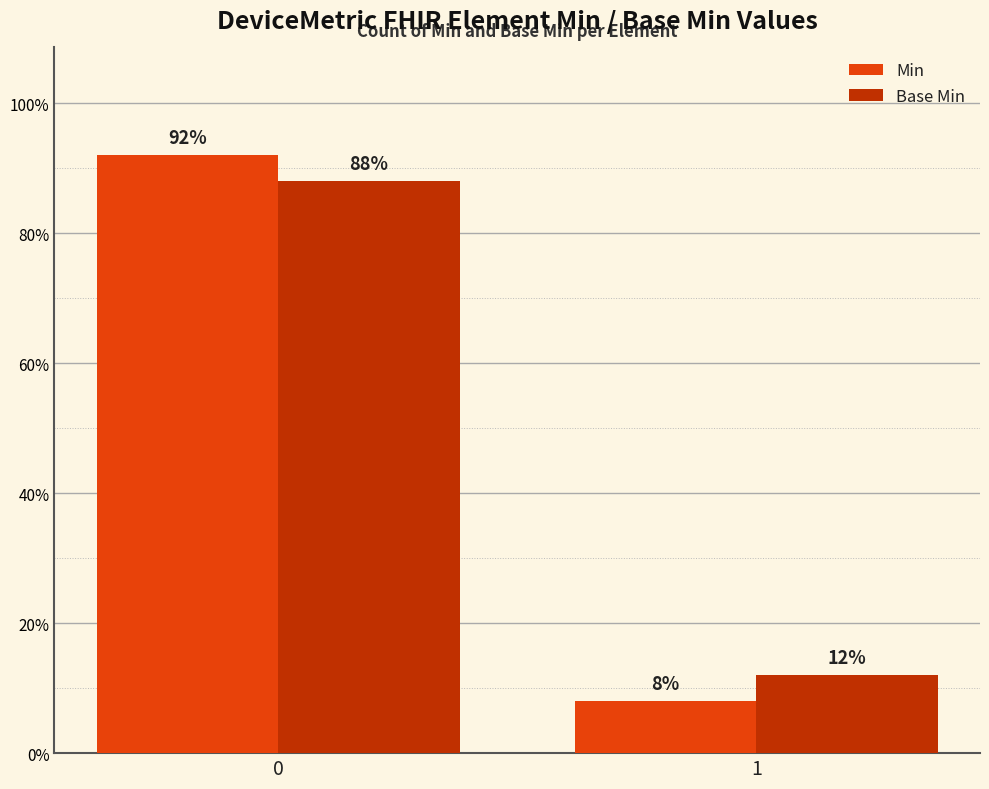

Are the bars grouped side by side (vs. stacked)?

Yes